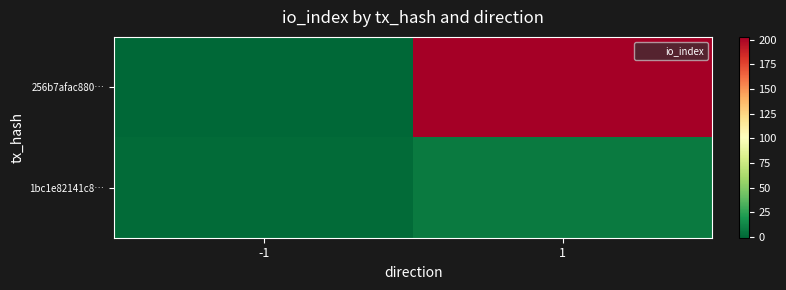

Which category has the highest value across all series?

1